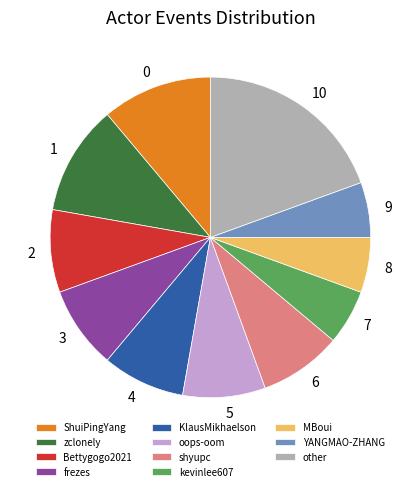

Is there any slice that represents more than half of the pie?

No